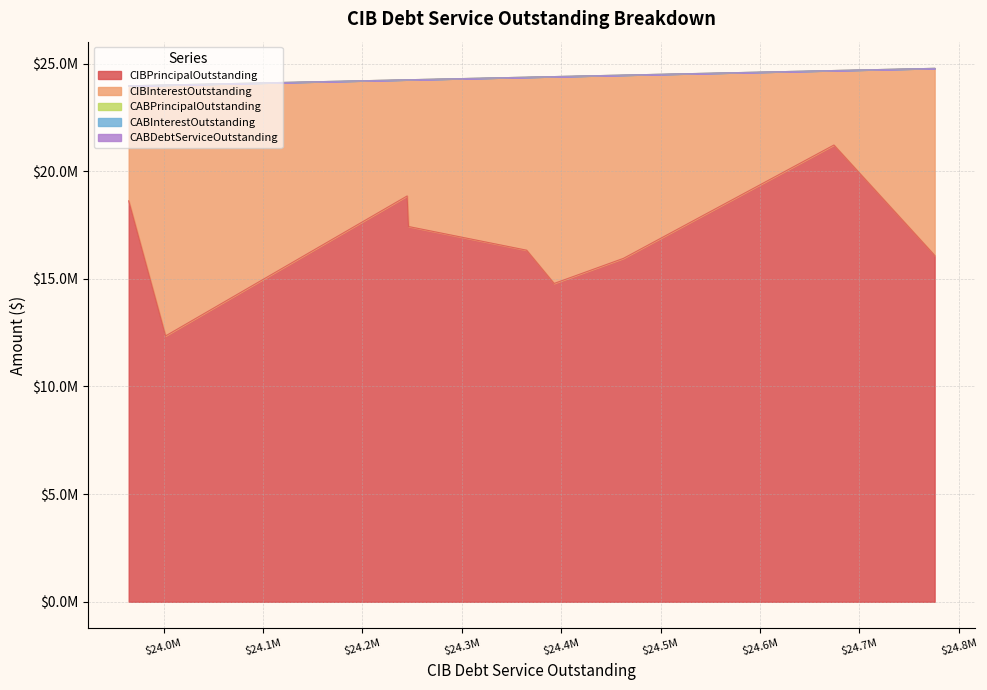

What is the average value of the CIBPrincipalOutstanding series?

16847222.2